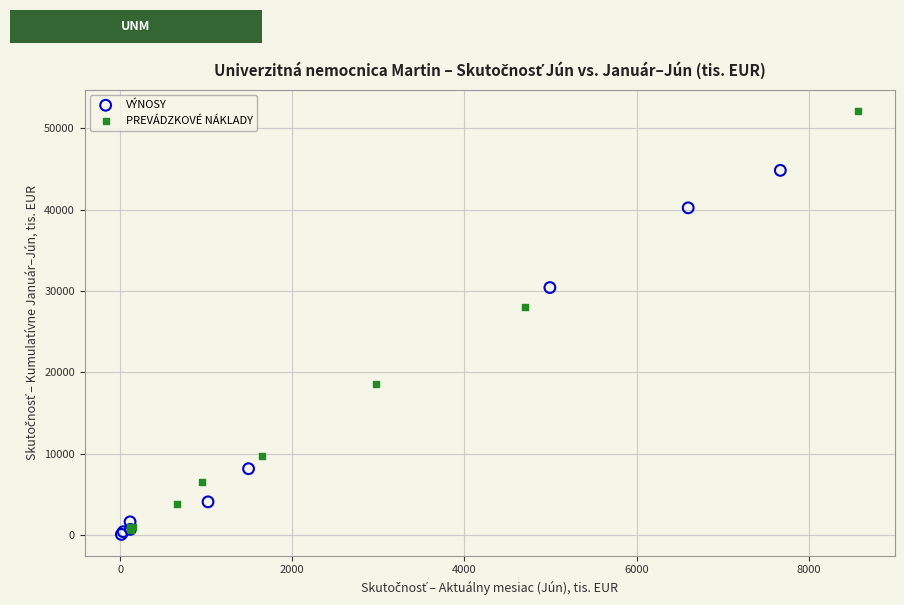

Which series reaches the maximum Y coordinate?

PREVÁDZKOVÉ NÁKLADY